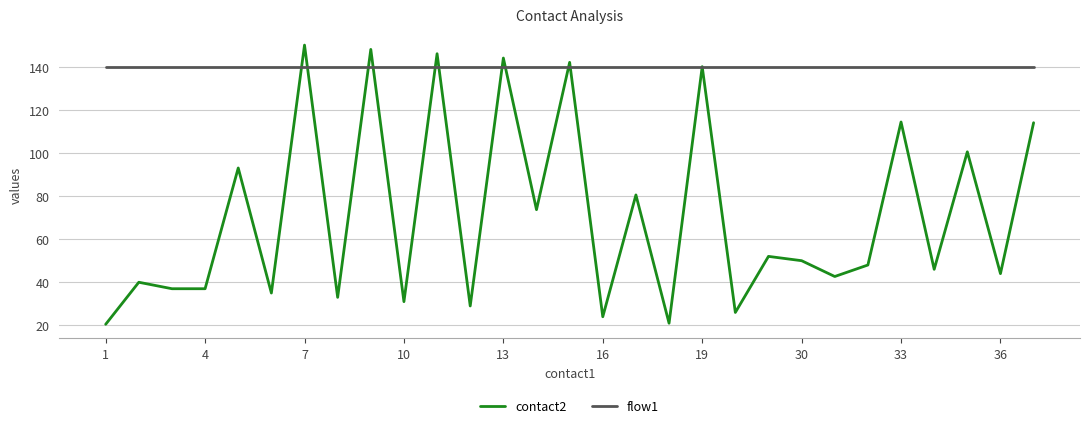

Which series has the widest spread of values?

contact2